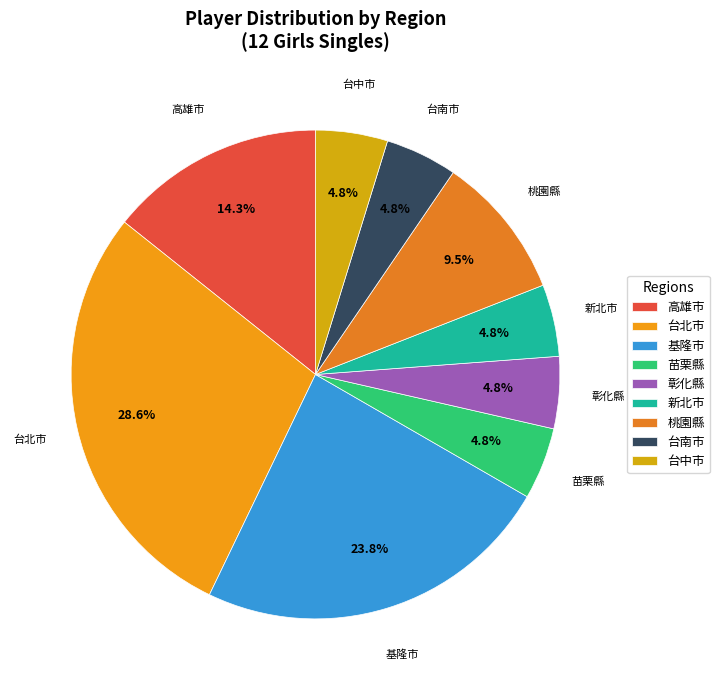

Which category has the biggest portion of the pie?

台北市